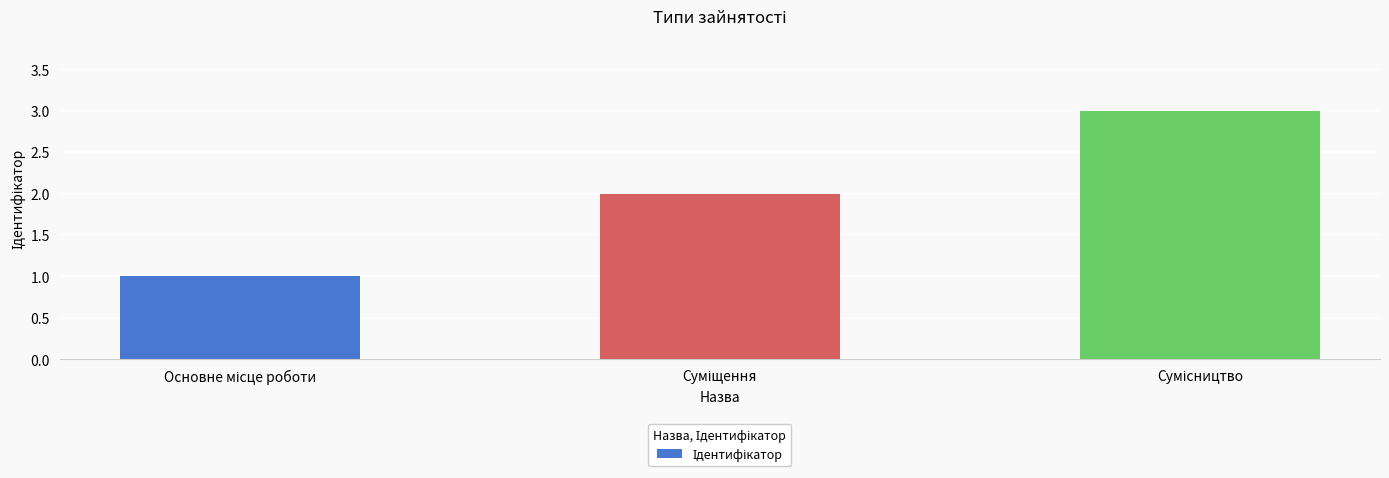

What is the maximum value shown in the chart?

3